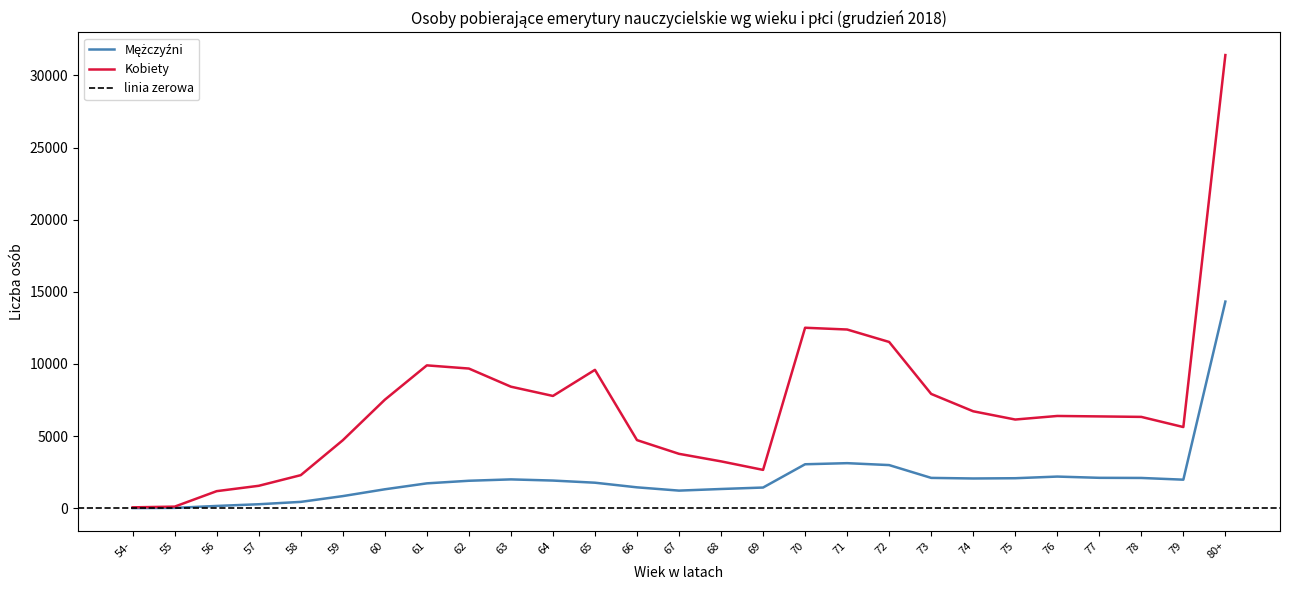

True or false: Mężczyźni and Kobiety cross at least once.

False